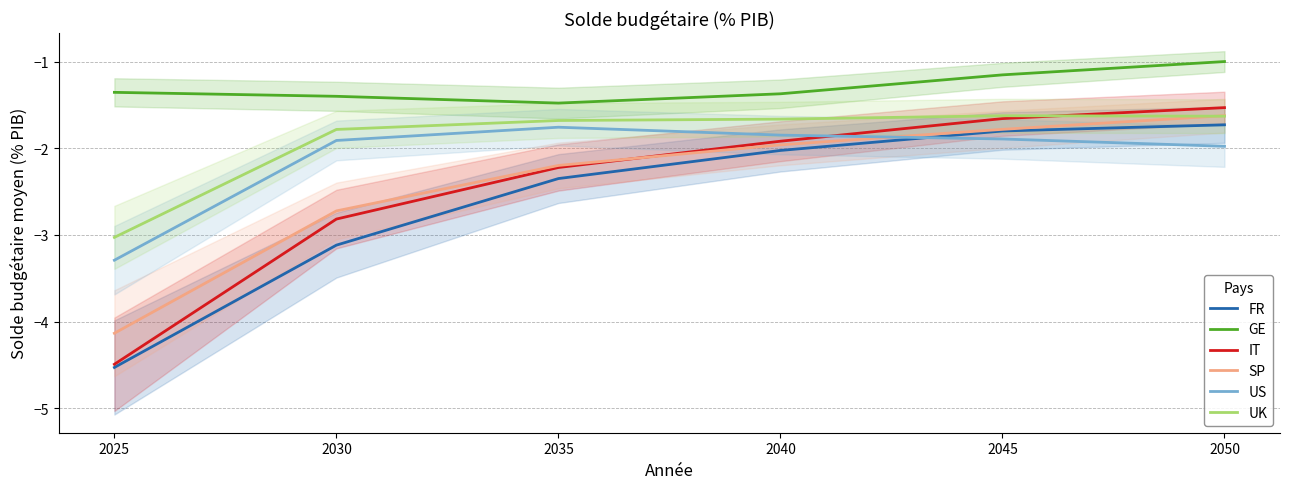

True or false: US has more than 2 interior local peaks.

False